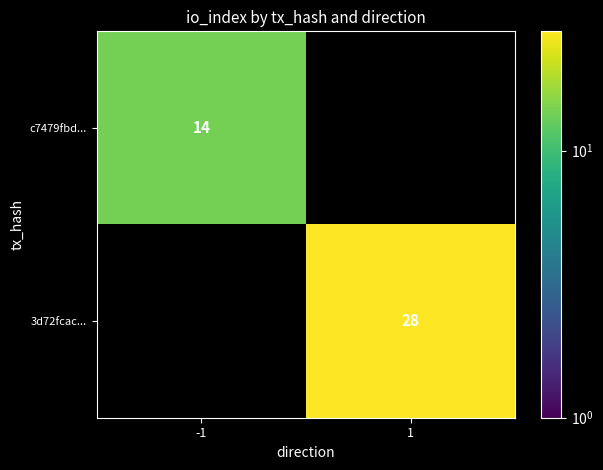

The 3d72fcac... series shows 40 at 1. True or false?

False